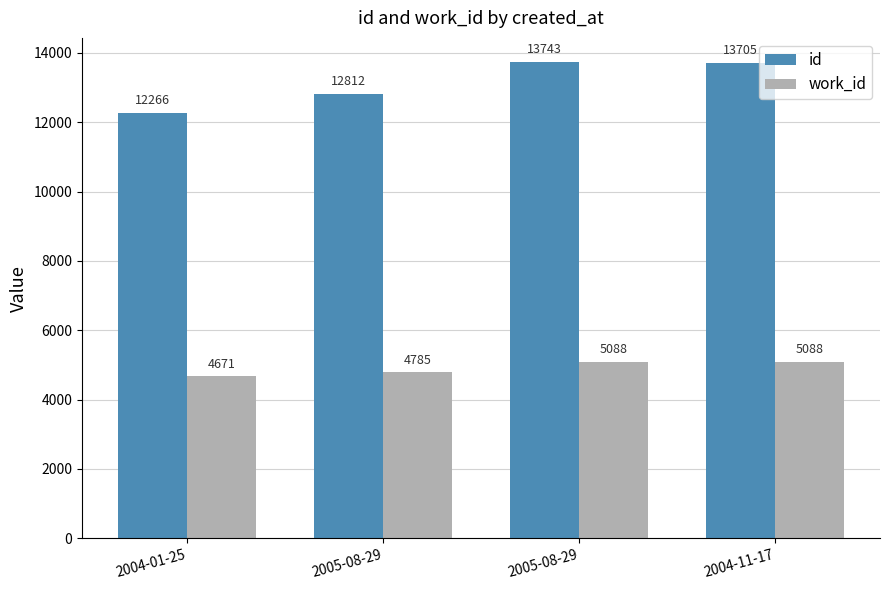

How many groups of bars are there?

4